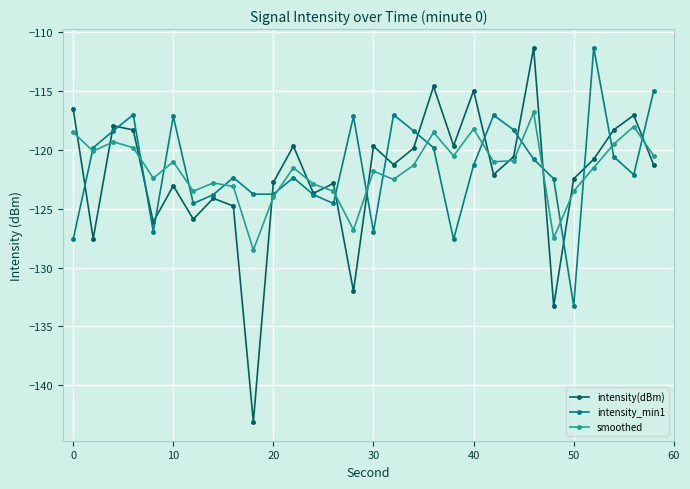

What is the difference between the maximum and minimum values in the smoothed series?

11.7